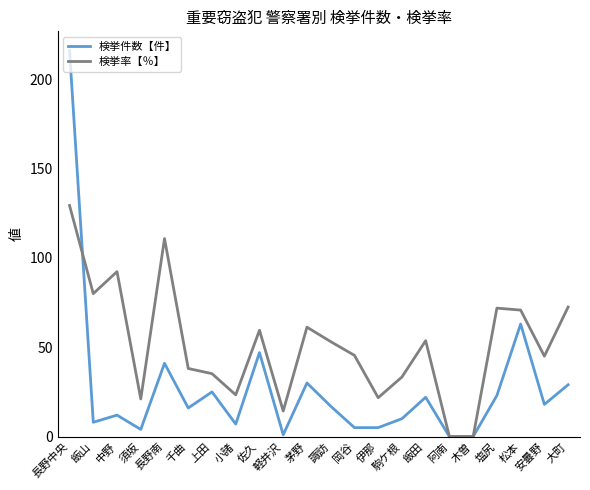

What is the maximum value shown in the chart?

216.0